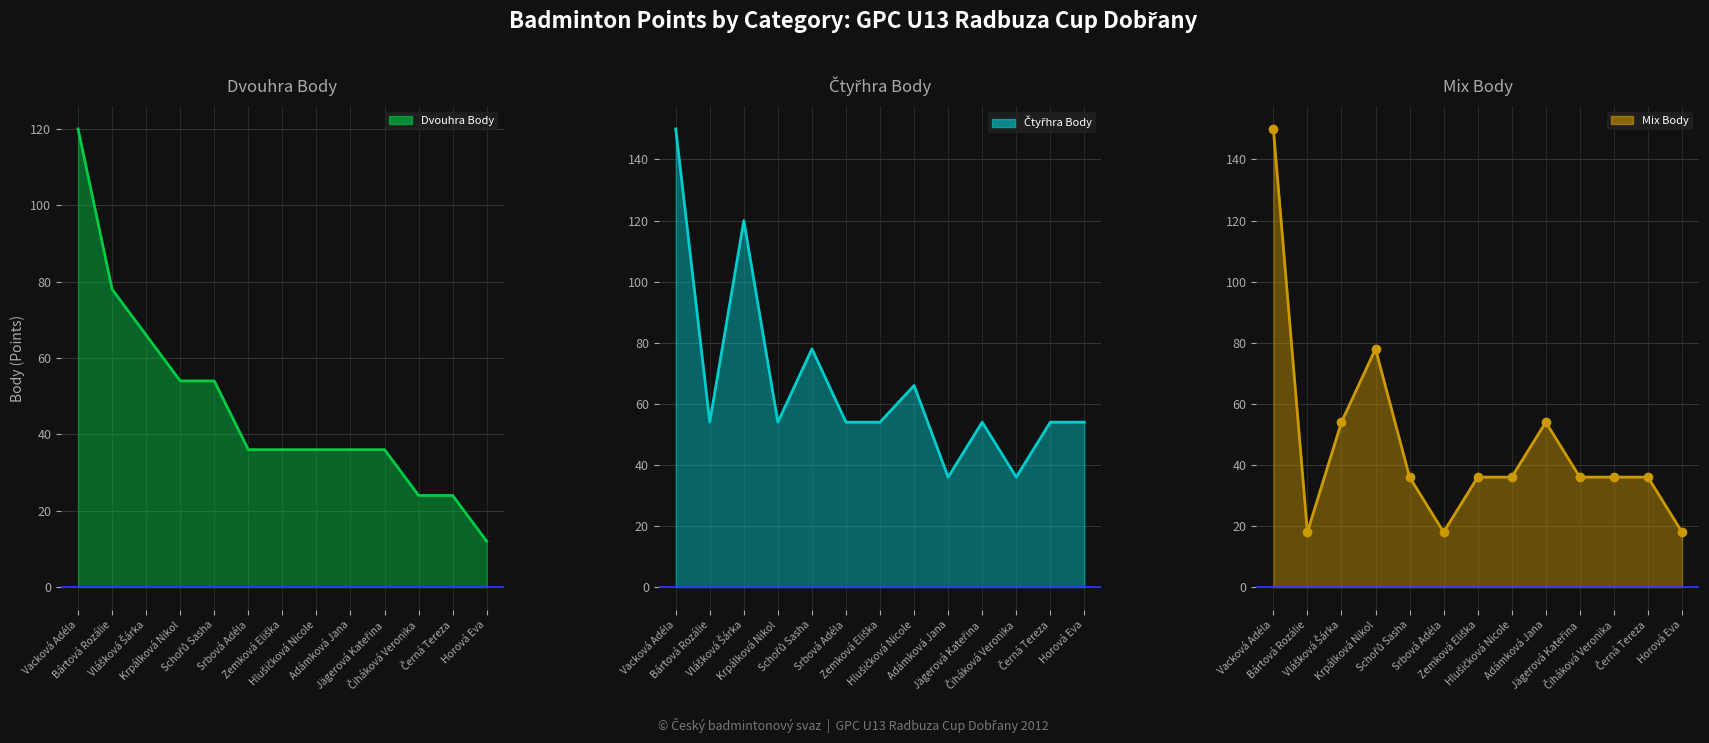

What is the average value of the Mix Body series?

47